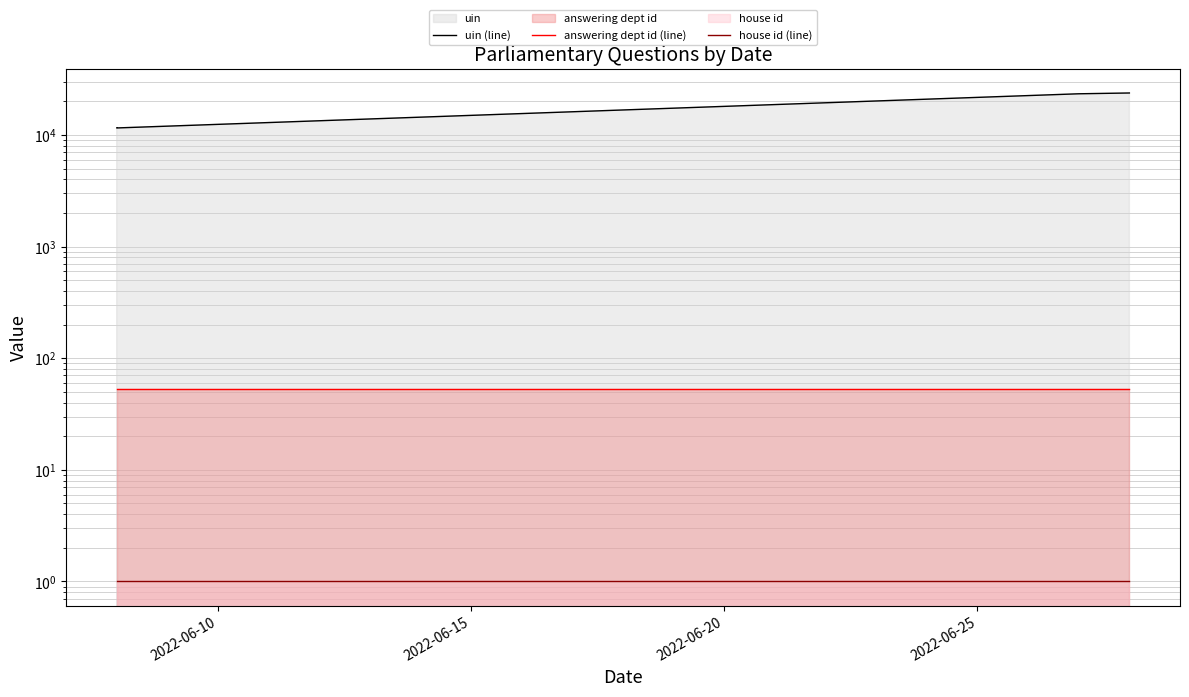

True or false: uin (line) has more than 2 interior local peaks.

False